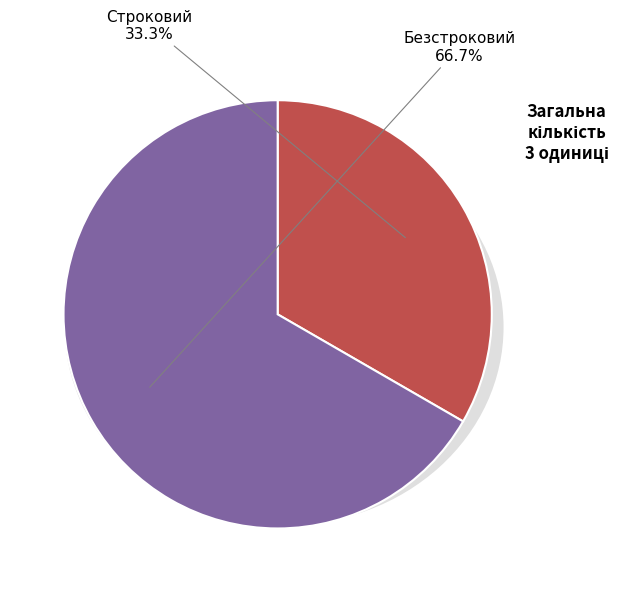

What percentage is the Строковий slice, to the nearest percent?

33%